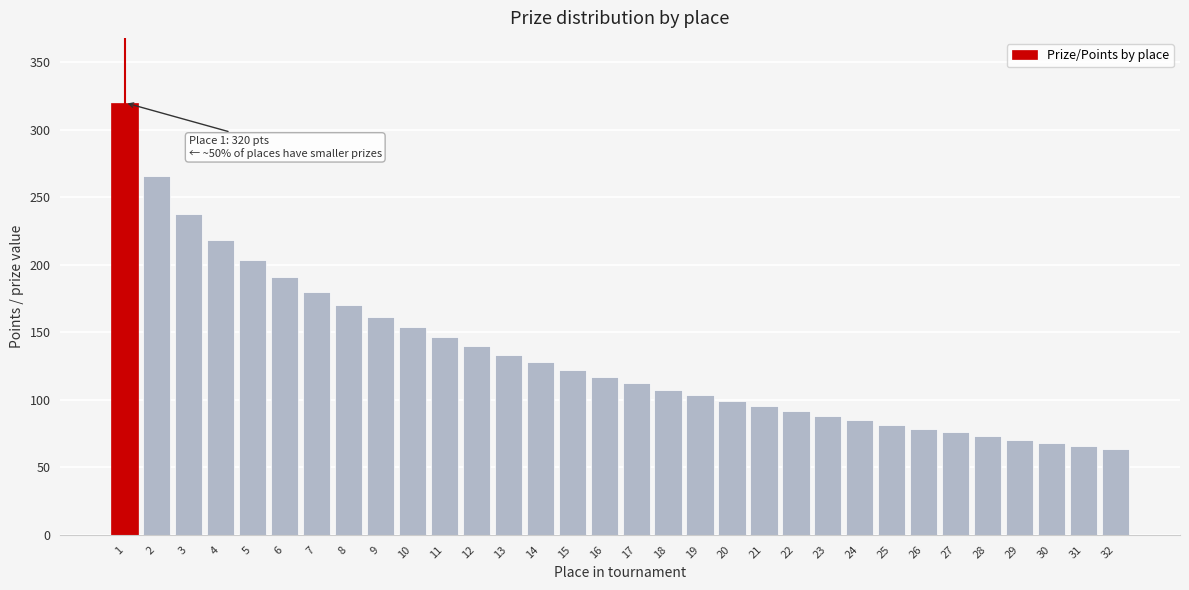

What is the maximum value shown in the chart?

320.0